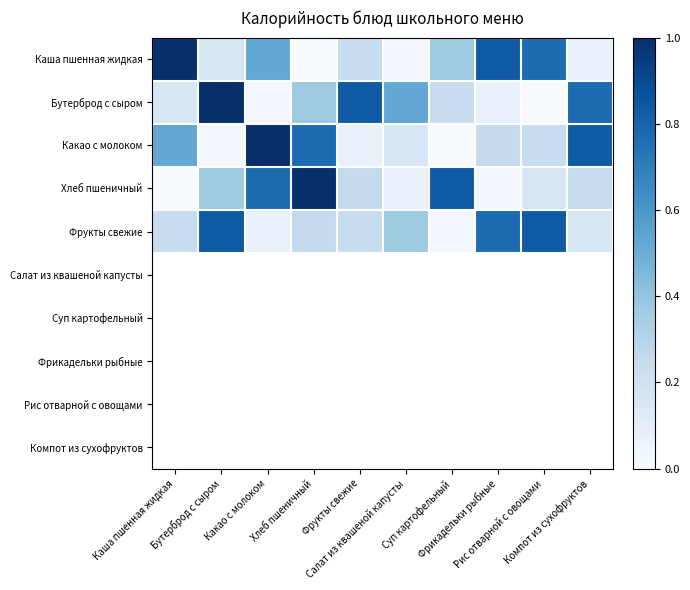

How many data points does each series have?

10